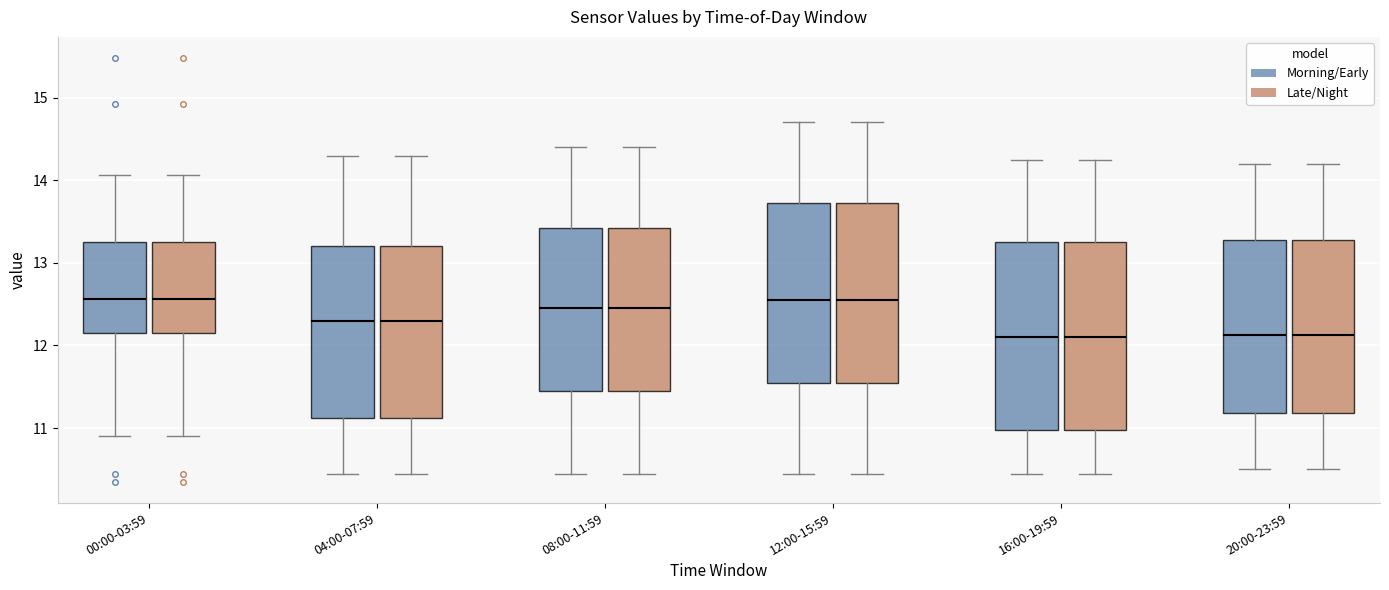

Reading left to right, read every box against the y-axis: the position of its median line, the range the box covers, and the ends of its whiskers. The values are not printed on the chart, so give them approximately, as read against the axis.

00:00-03:59 (Morning/Early): median 12.6, box 12.1 to 13.3, whiskers 10.9 to 14.1
00:00-03:59 (Late/Night): median 12.6, box 12.1 to 13.3, whiskers 10.9 to 14.1
04:00-07:59 (Morning/Early): median 12.3, box 11.1 to 13.2, whiskers 10.5 to 14.3
04:00-07:59 (Late/Night): median 12.3, box 11.1 to 13.2, whiskers 10.5 to 14.3
08:00-11:59 (Morning/Early): median 12.5, box 11.5 to 13.4, whiskers 10.5 to 14.4
08:00-11:59 (Late/Night): median 12.5, box 11.5 to 13.4, whiskers 10.5 to 14.4
12:00-15:59 (Morning/Early): median 12.6, box 11.6 to 13.7, whiskers 10.5 to 14.7
12:00-15:59 (Late/Night): median 12.6, box 11.6 to 13.7, whiskers 10.5 to 14.7
16:00-19:59 (Morning/Early): median 12.1, box 11.0 to 13.3, whiskers 10.5 to 14.3
16:00-19:59 (Late/Night): median 12.1, box 11.0 to 13.3, whiskers 10.5 to 14.3
20:00-23:59 (Morning/Early): median 12.1, box 11.2 to 13.3, whiskers 10.5 to 14.2
20:00-23:59 (Late/Night): median 12.1, box 11.2 to 13.3, whiskers 10.5 to 14.2